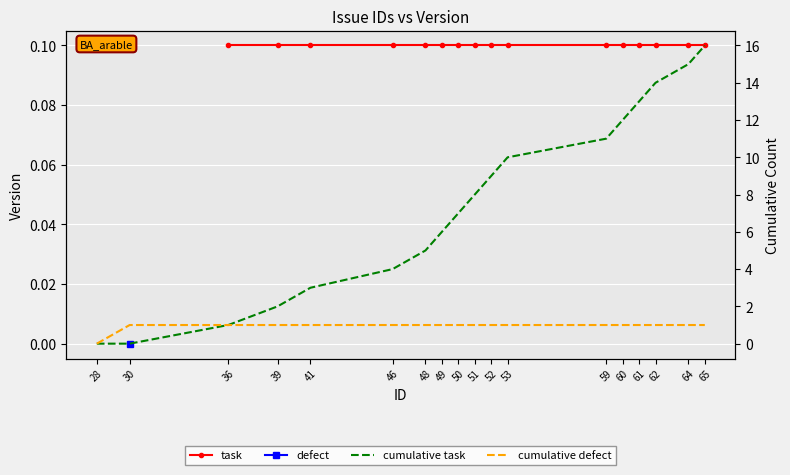

What is the difference between the maximum and minimum values in the cumulative defect series?

1.0